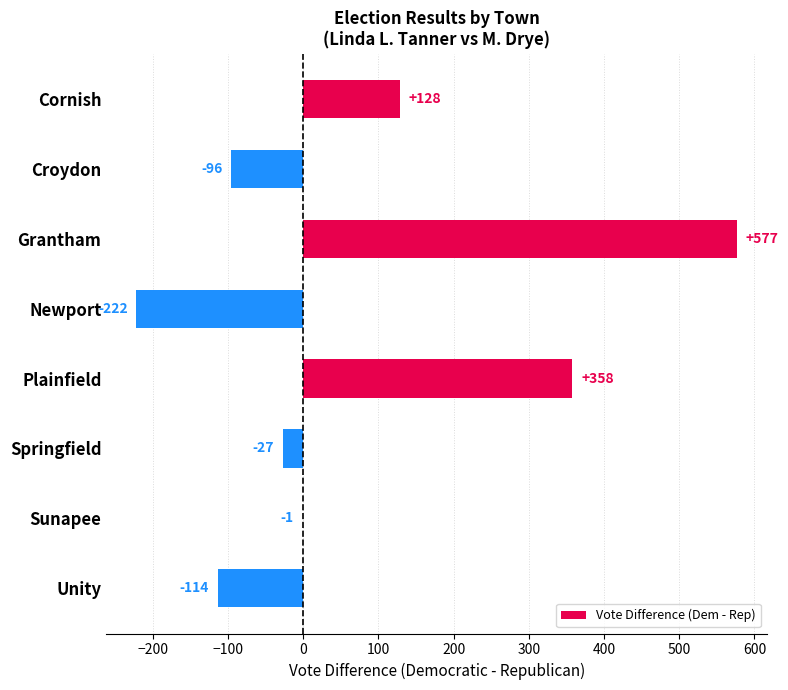

What is the change in value from Grantham to Springfield?

-604